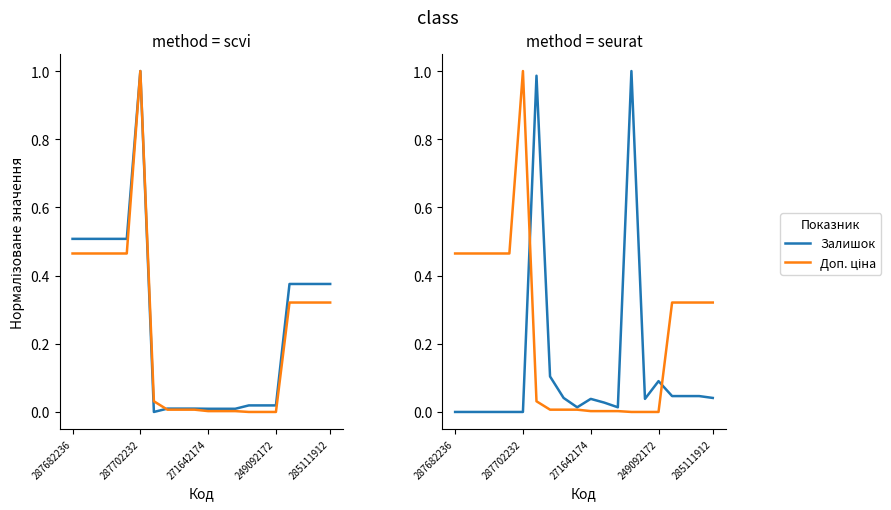

The value of Залишок at 12 is 0.0. True or false?

True